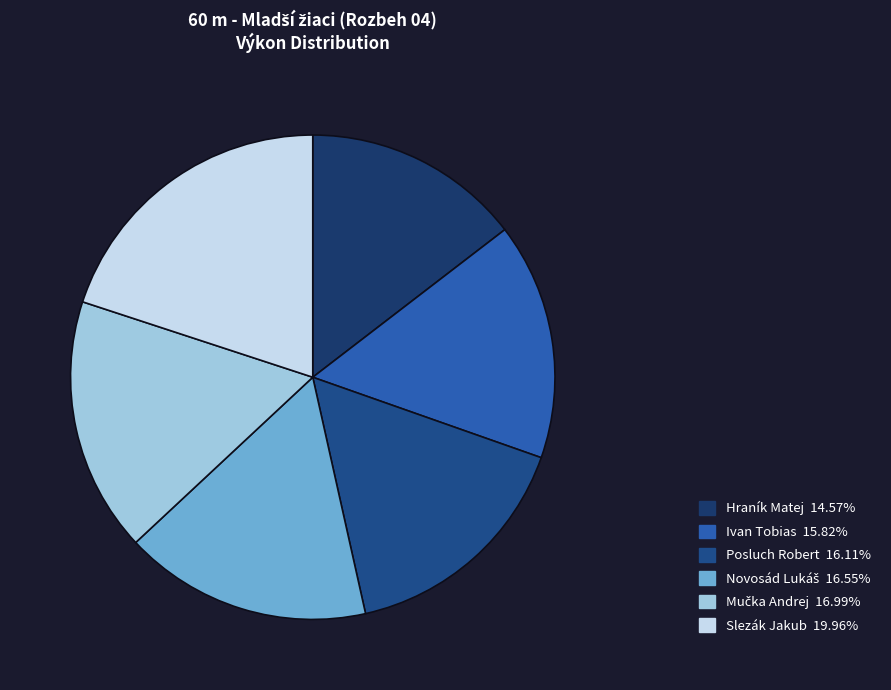

Does any single category account for the majority?

No